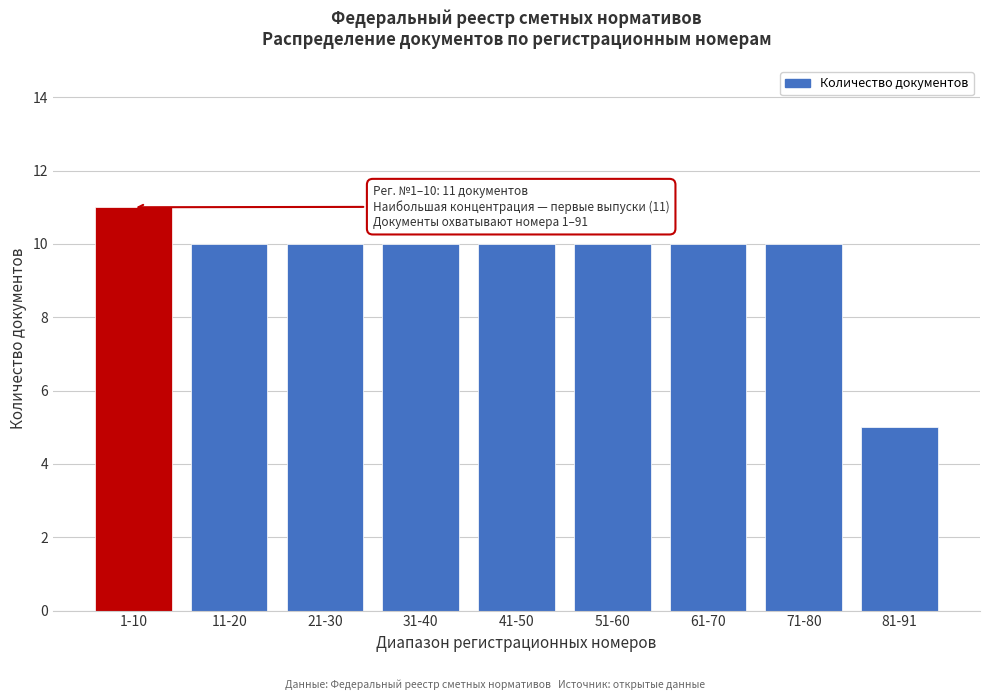

Reading left to right, transcribe all the data shown in this chart.

11	10	10	10	10	10	10	10	5